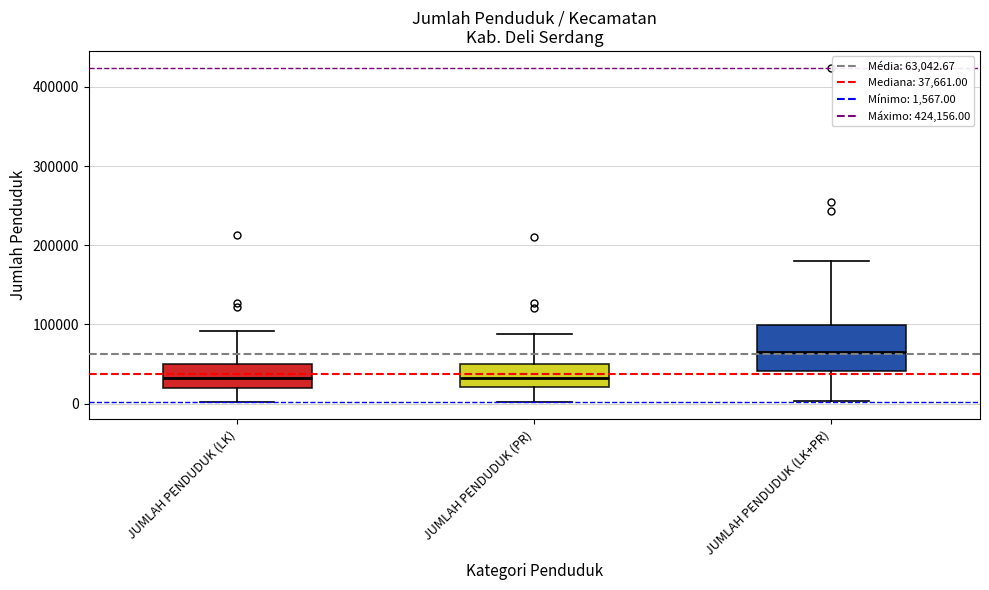

Reading left to right, transcribe this box plot: for each box, give where its median line is, the range the box spans, and where its two whiskers end, as read against the y-axis. The values are not printed on the chart, so give them approximately, as read against the axis.

JUMLAH PENDUDUK (LK): median 30000, box 20000 to 50000, whiskers 0 to 90000
JUMLAH PENDUDUK (PR): median 30000, box 20000 to 50000, whiskers 0 to 90000
JUMLAH PENDUDUK (LK+PR): median 70000, box 40000 to 100000, whiskers 0 to 180000